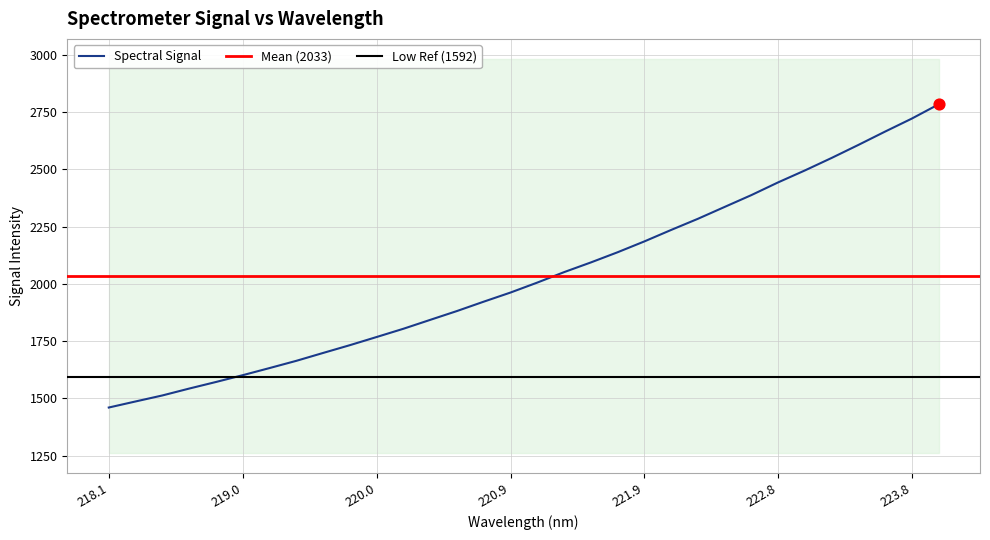

What is the maximum value for Spectral Signal?

2784.4